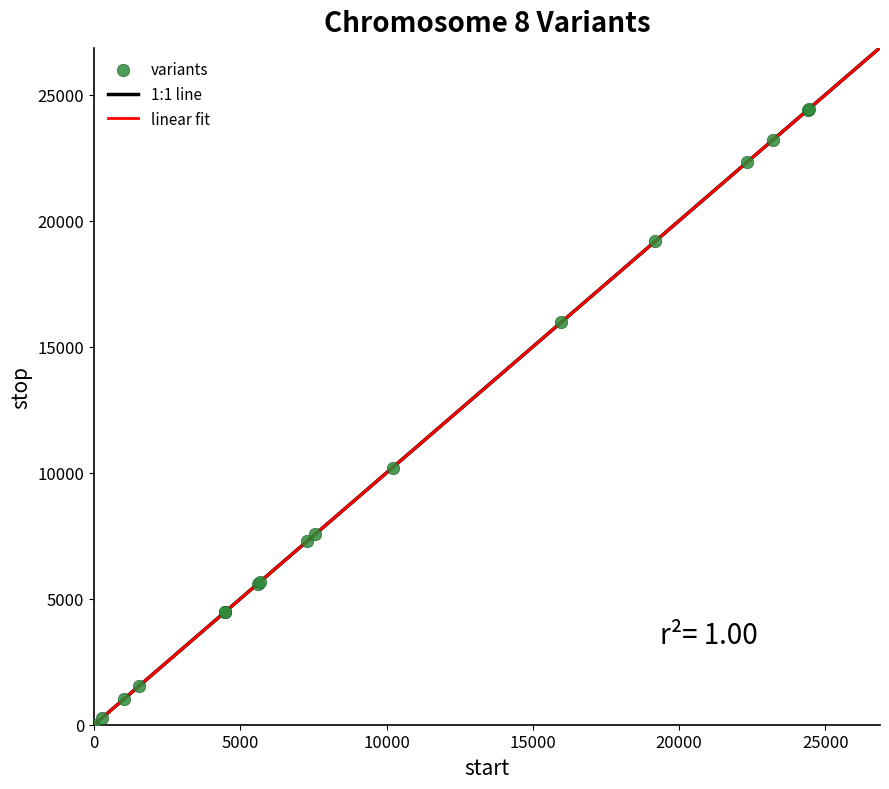

What Y value in the scatter plot is closest to 12215?

10208